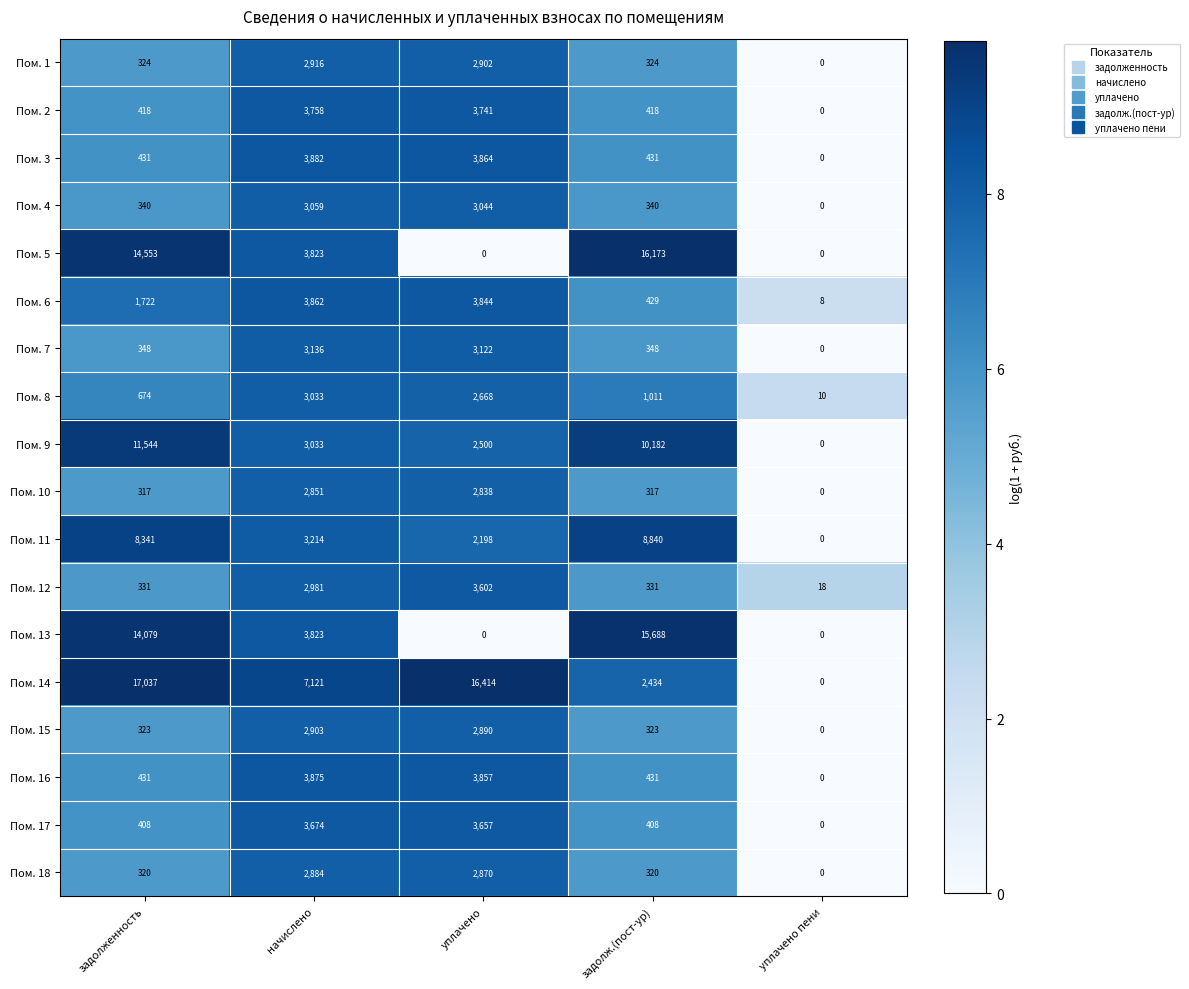

Read the Пом. 4 value at задолж.(пост-ур), to the nearest 100.

300